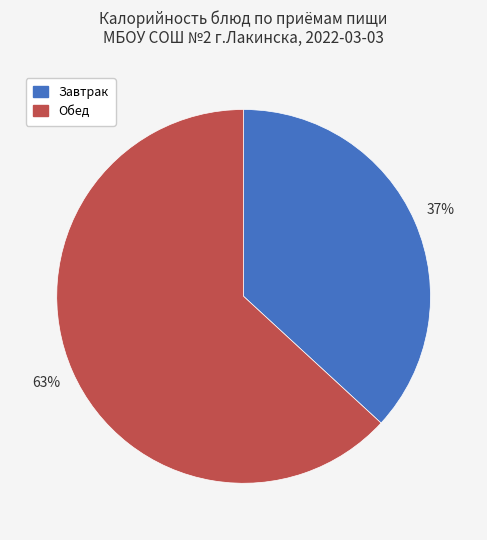

How many segments does this pie chart have?

2